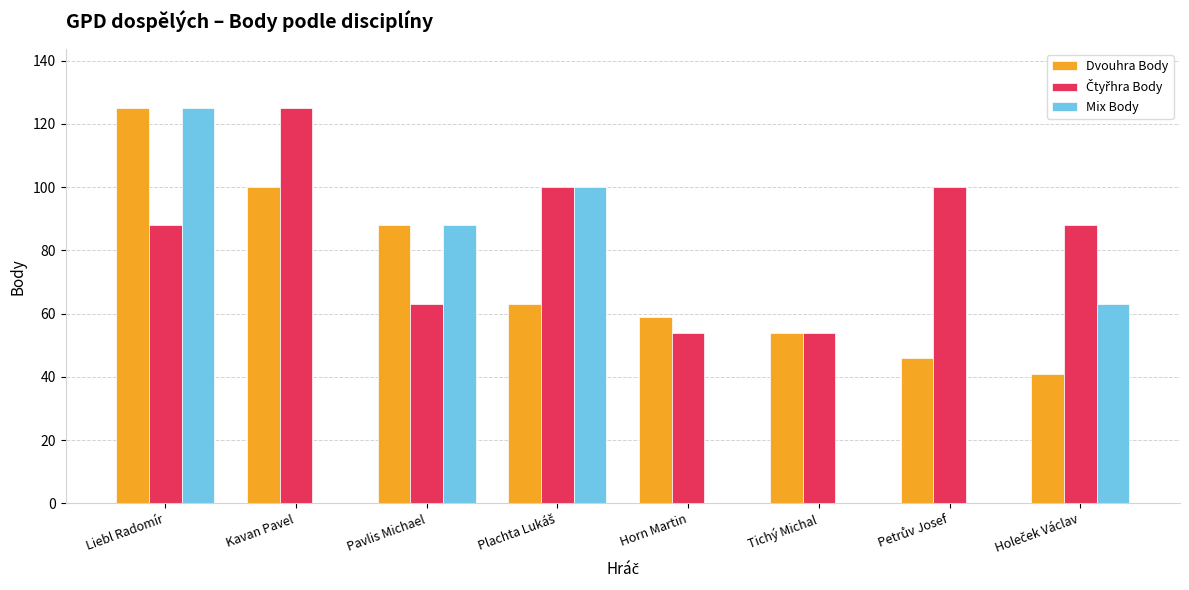

Count the number of data series in this chart.

3